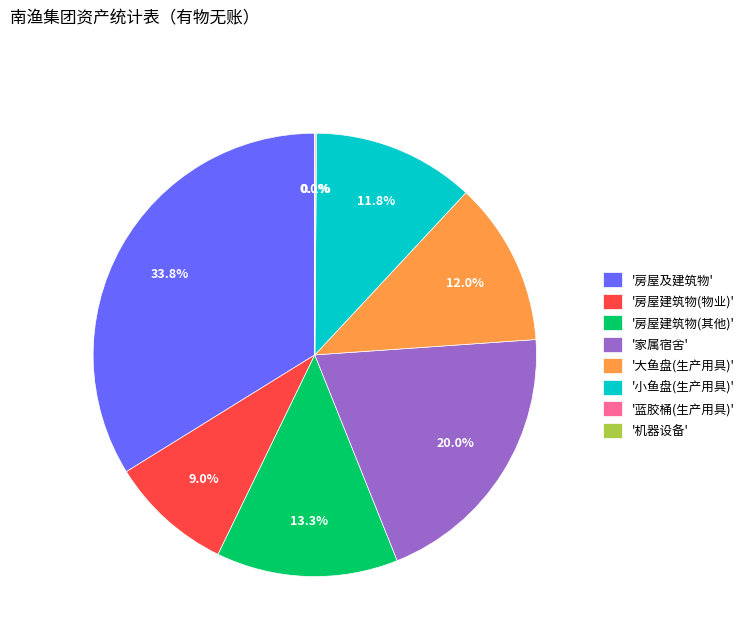

Between '小鱼盘(生产用具)' and '房屋建筑物(其他)', which is larger?

'房屋建筑物(其他)'